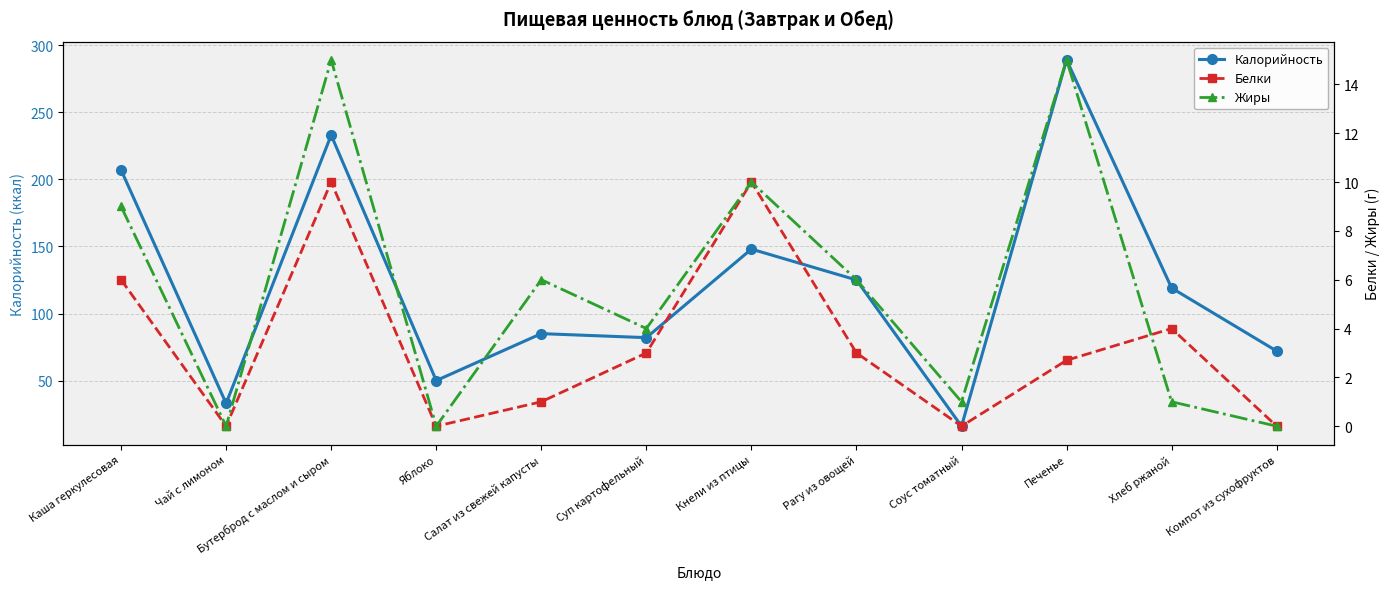

What position from the right is Рагу из овощей?

5